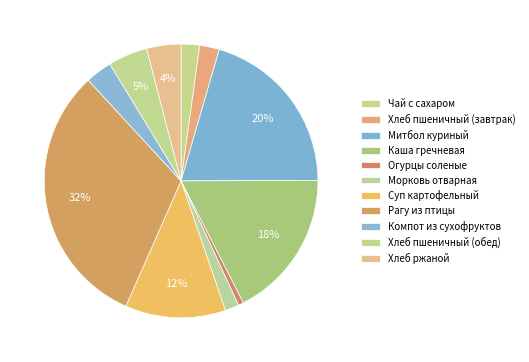

To the nearest percent, what is the combined percentage of Каша гречневая and Рагу из птицы?

49%